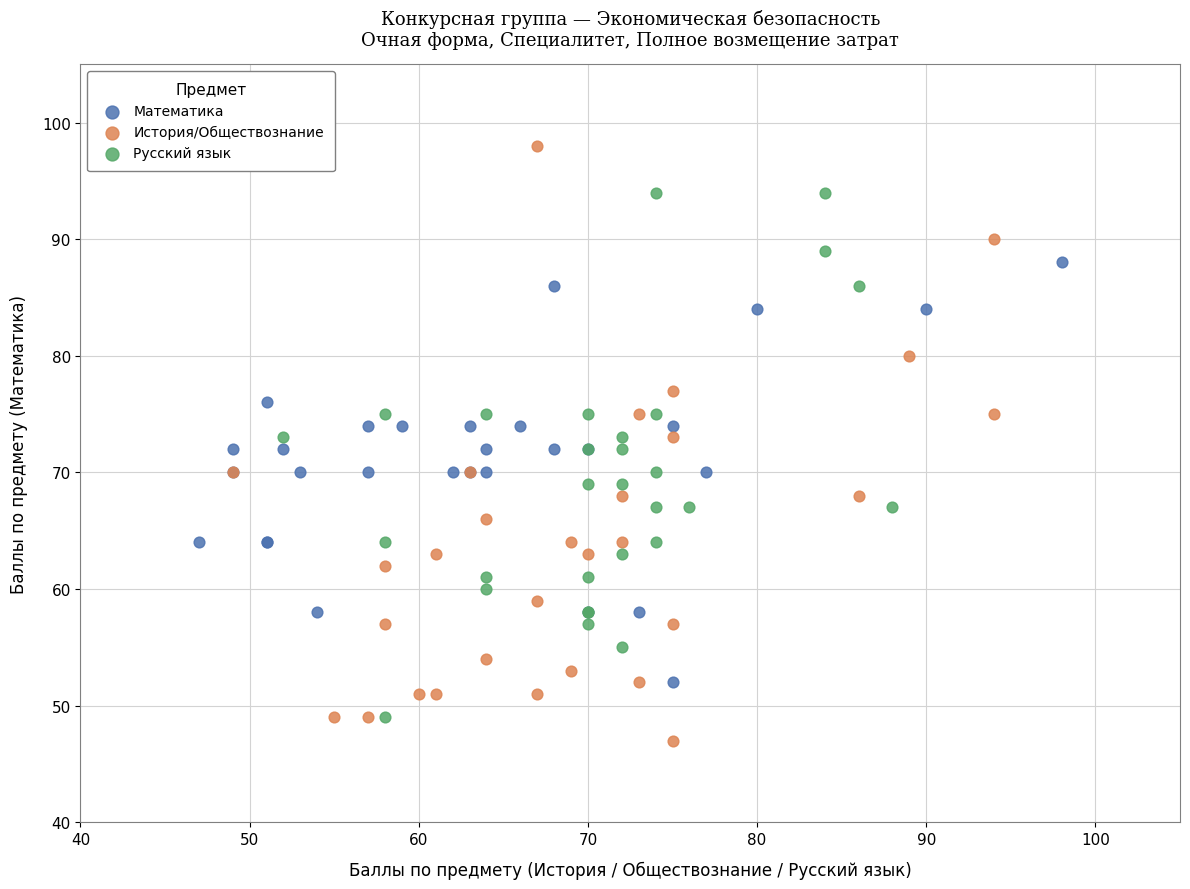

Which series has the largest Y range (max minus min)?

История/Обществознание